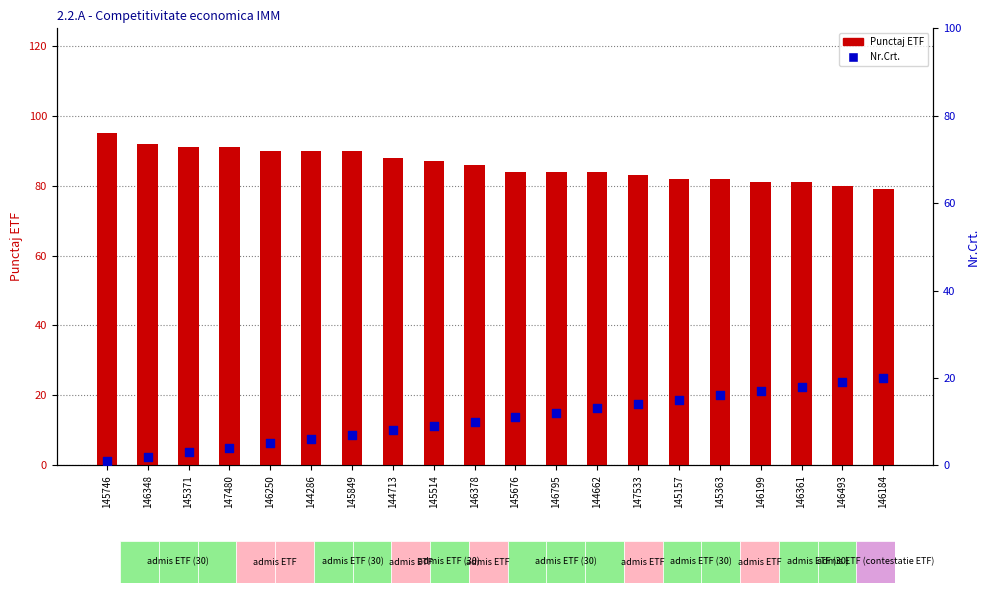

At which category is the sum across all series the highest?

146361